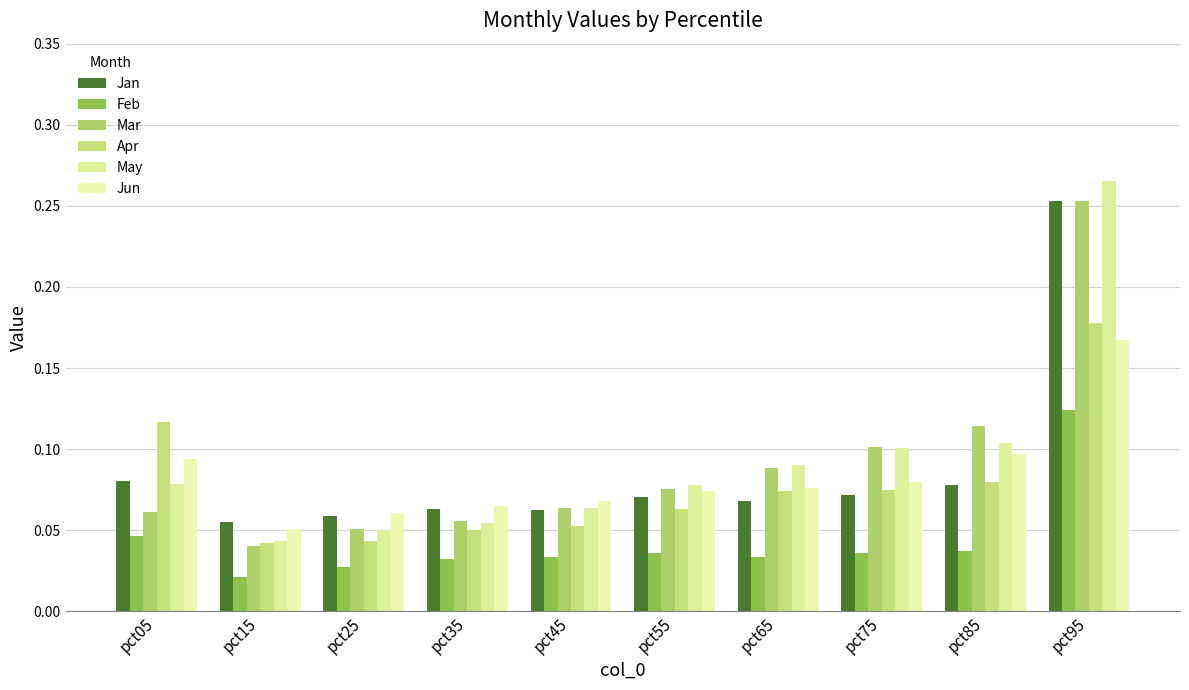

What is the total value across all series at pct85?

0.5